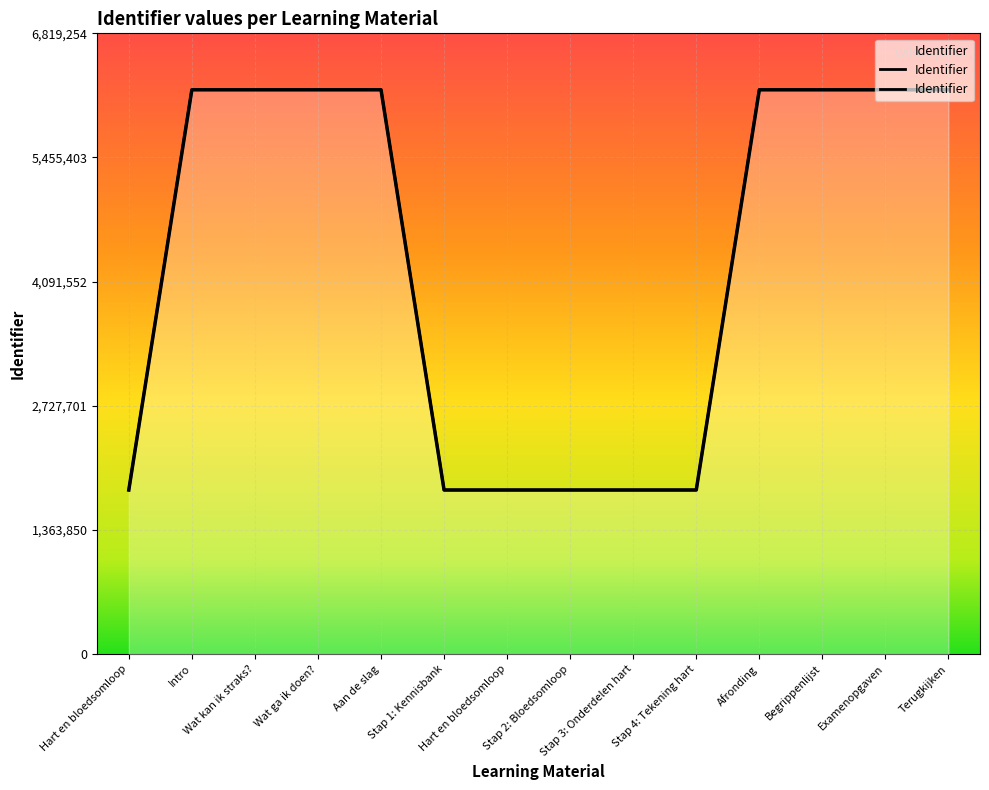

What is the difference between the maximum and minimum values?

4396483